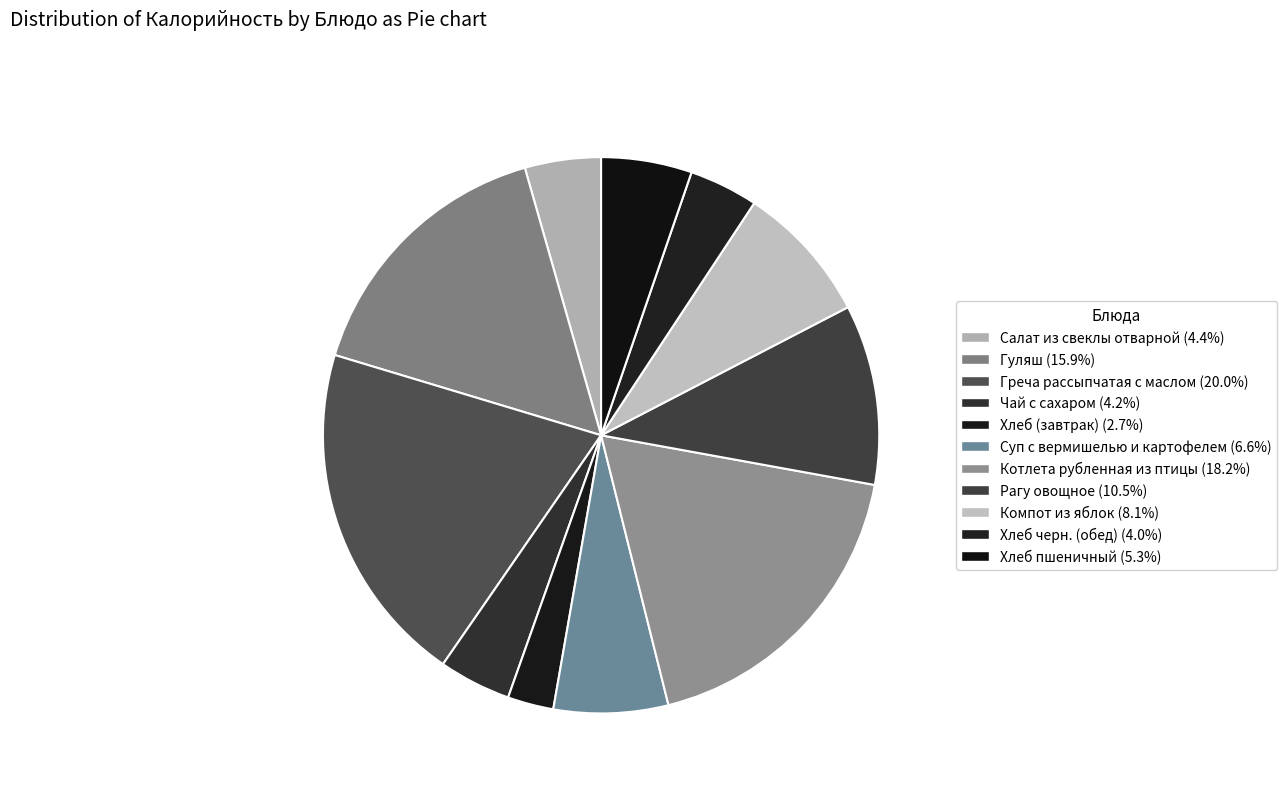

Count the number of slices in the pie.

11